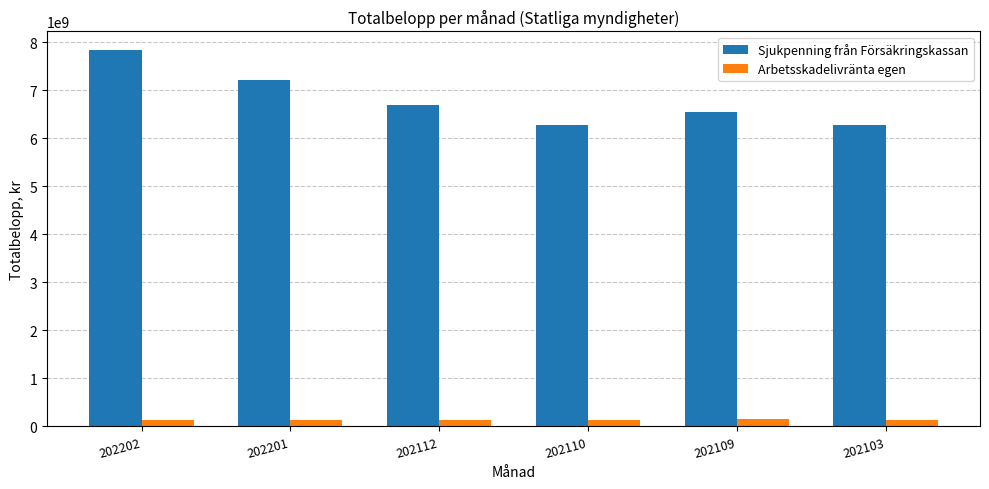

Rank the series at 202110 from lowest to highest value.

Arbetsskadelivränta egen, Sjukpenning från Försäkringskassan